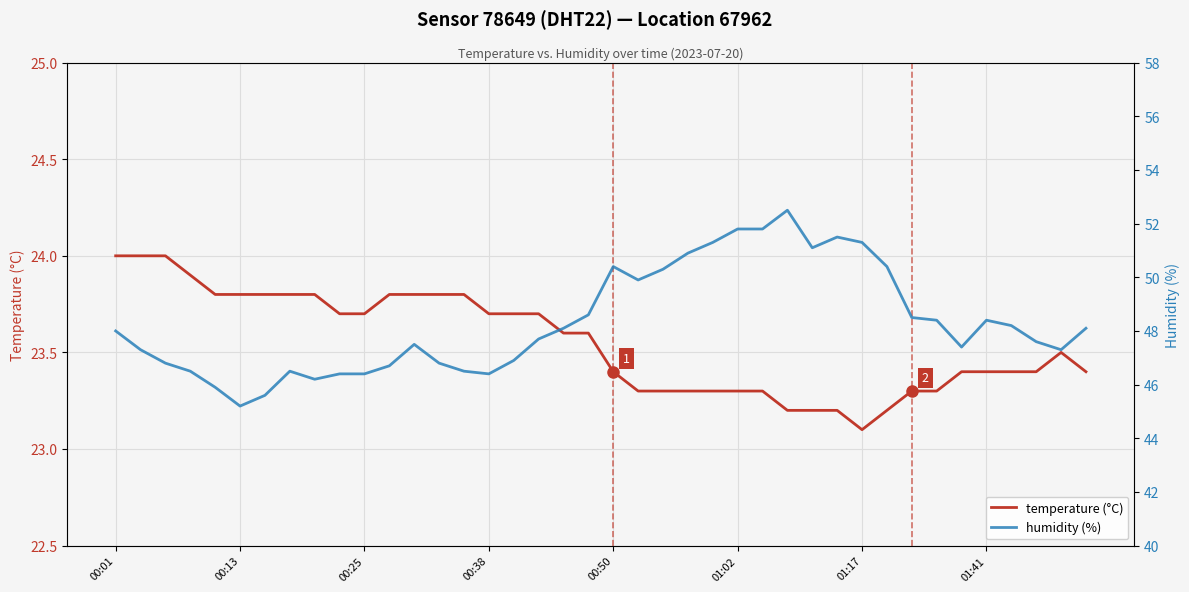

The value of temperature (°C) at 01:02 is 23.3. True or false?

True